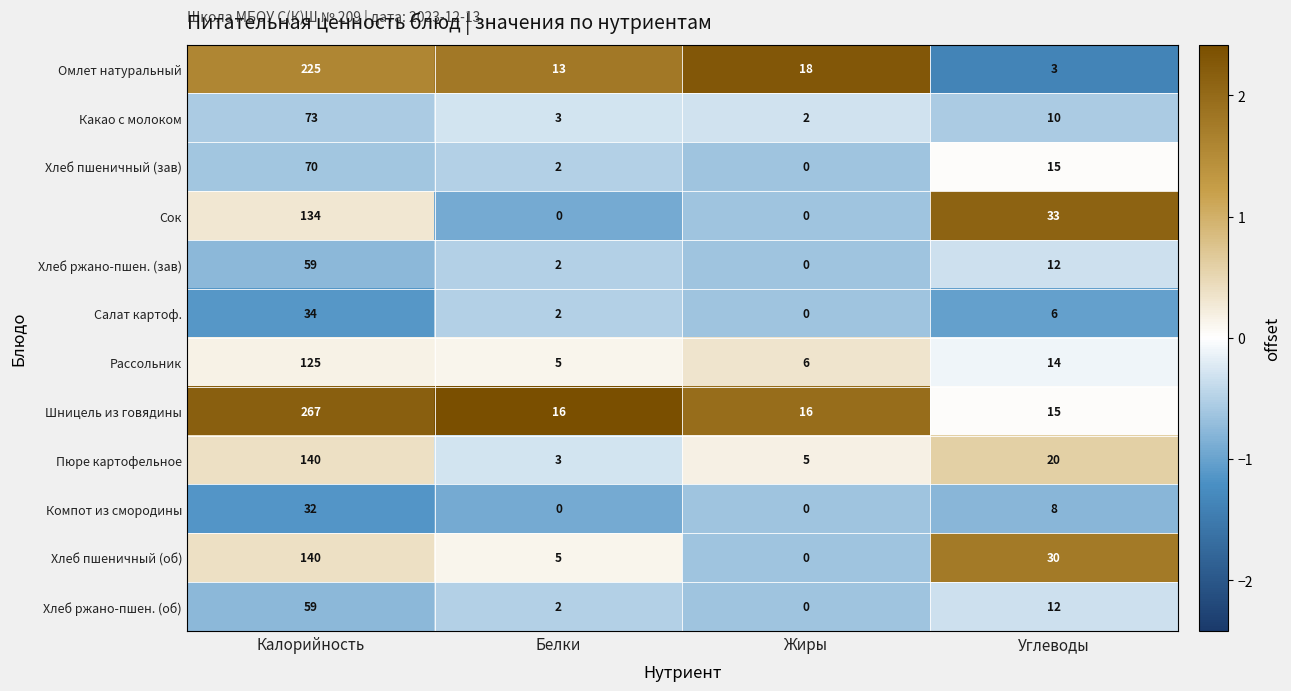

Which series has the largest range (max minus min)?

Шницель из говядины